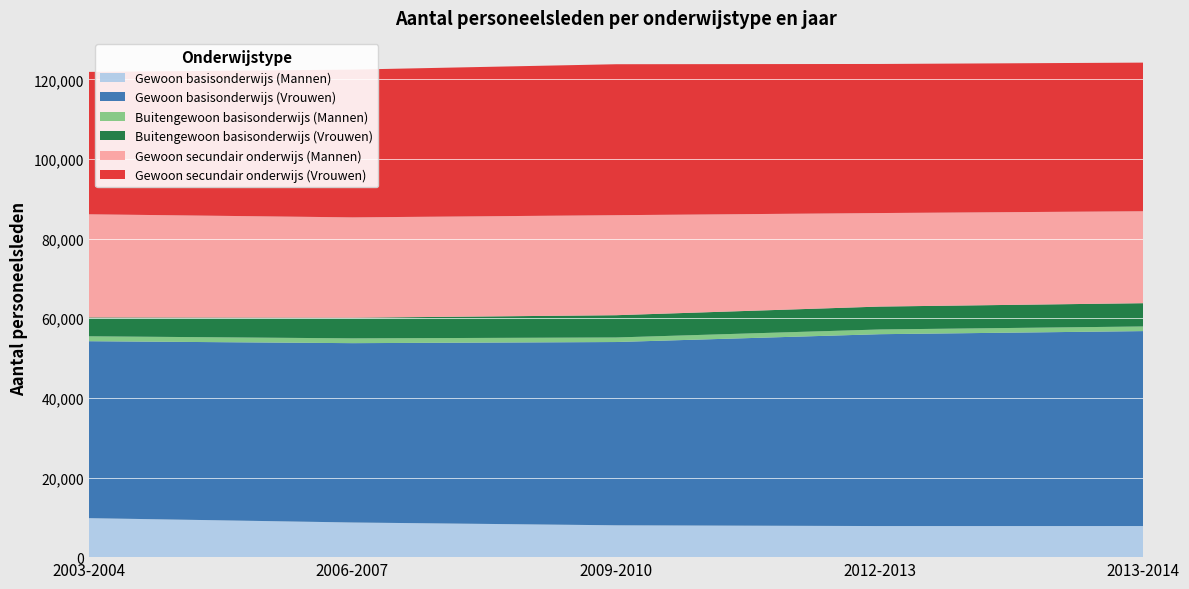

Reading left to right, what are all the values shown in this chart?

Gewoon basisonderwijs (Mannen): 9792	8703	7998	7806	7813
Gewoon basisonderwijs (Vrouwen): 44440	45039	46028	48187	48959
Buitengewoon basisonderwijs (Mannen): 1234	1207	1143	1187	1164
Buitengewoon basisonderwijs (Vrouwen): 4734	5181	5592	5752	5844
Gewoon secundair onderwijs (Mannen): 25907	25203	25122	23489	23094
Gewoon secundair onderwijs (Vrouwen): 35763	37109	37912	37440	37327